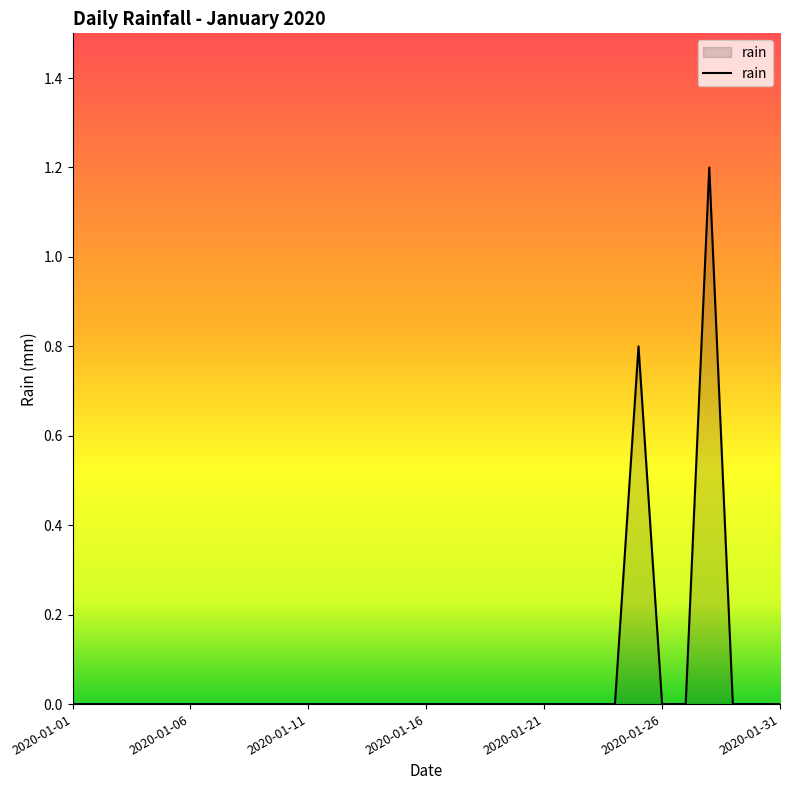

Reading left to right, what are all the values shown in this chart?

0.0	0.0	0.0	0.0	0.0	0.0	0.0	0.0	0.0	0.0	0.0	0.0	0.0	0.0	0.0	0.0	0.0	0.0	0.0	0.0	0.0	0.0	0.0	0.0	0.8	0.0	0.0	1.2	0.0	0.0	0.0